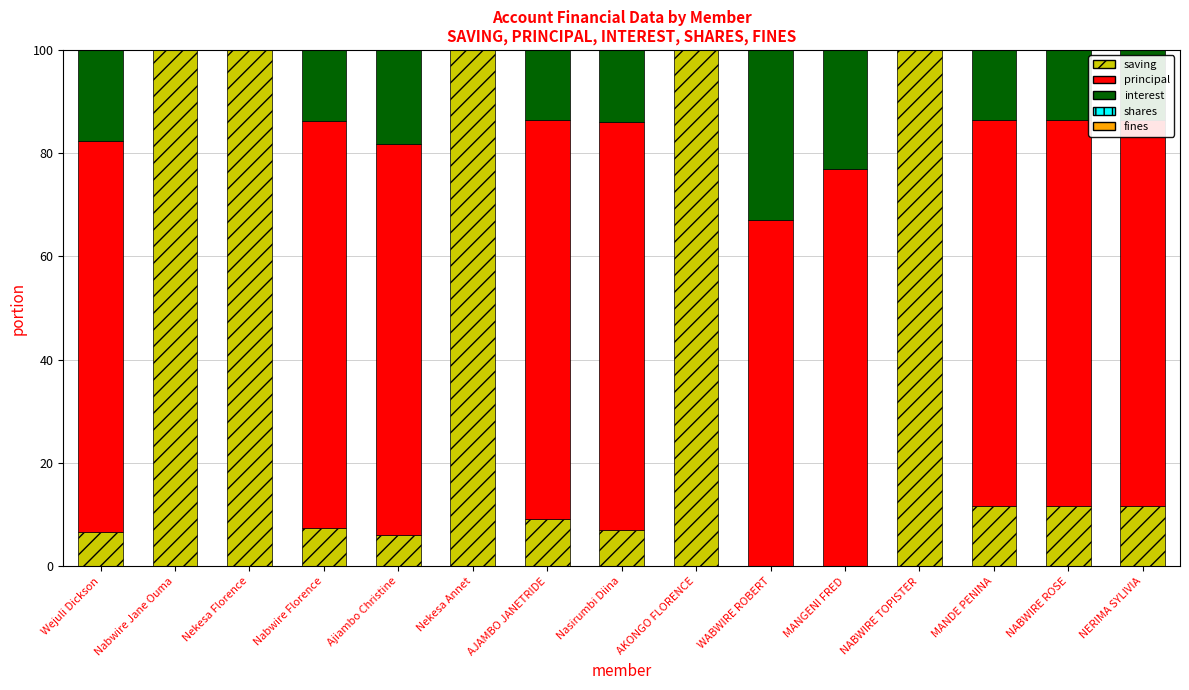

What is the total value across all series at Nasirumbi Diina?

100.0